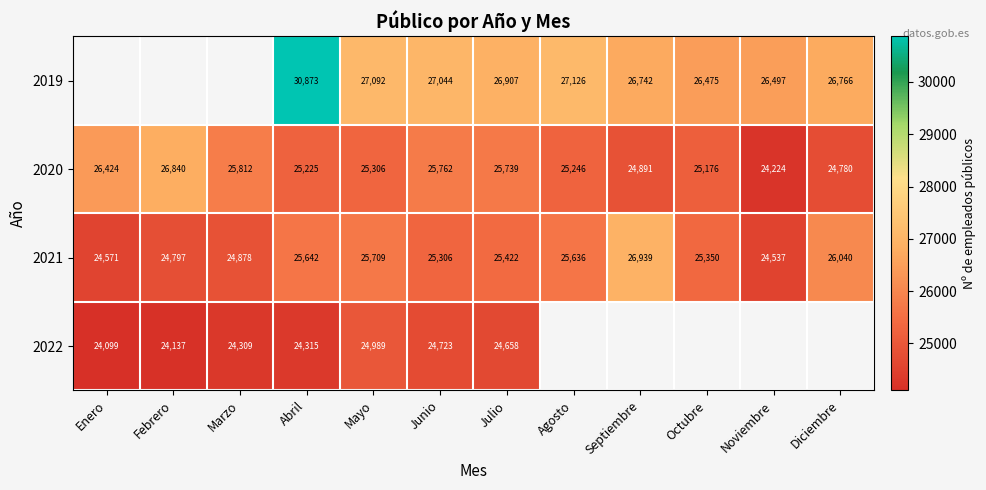

How many values in the 2021 series are below 25422?

6